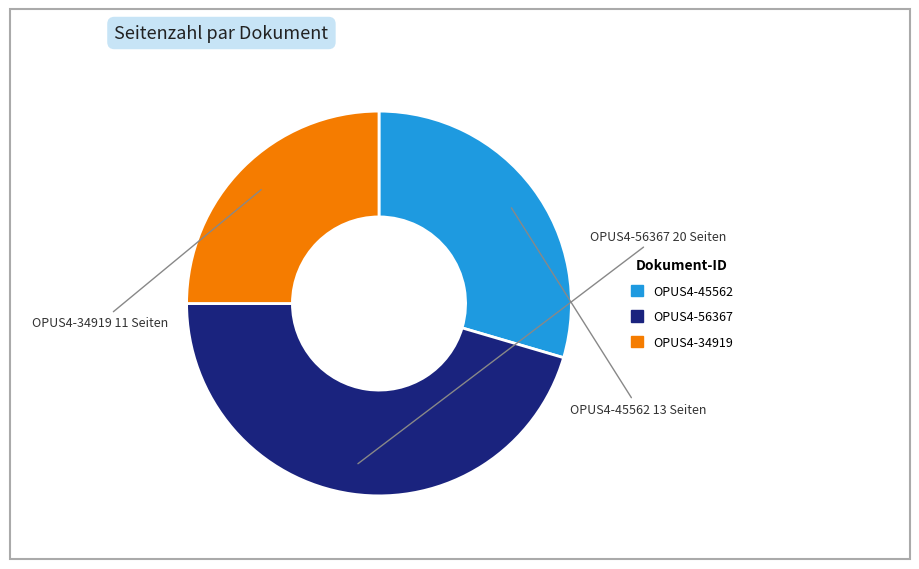

Rank the categories by value from lowest to highest.

OPUS4-34919, OPUS4-45562, OPUS4-56367